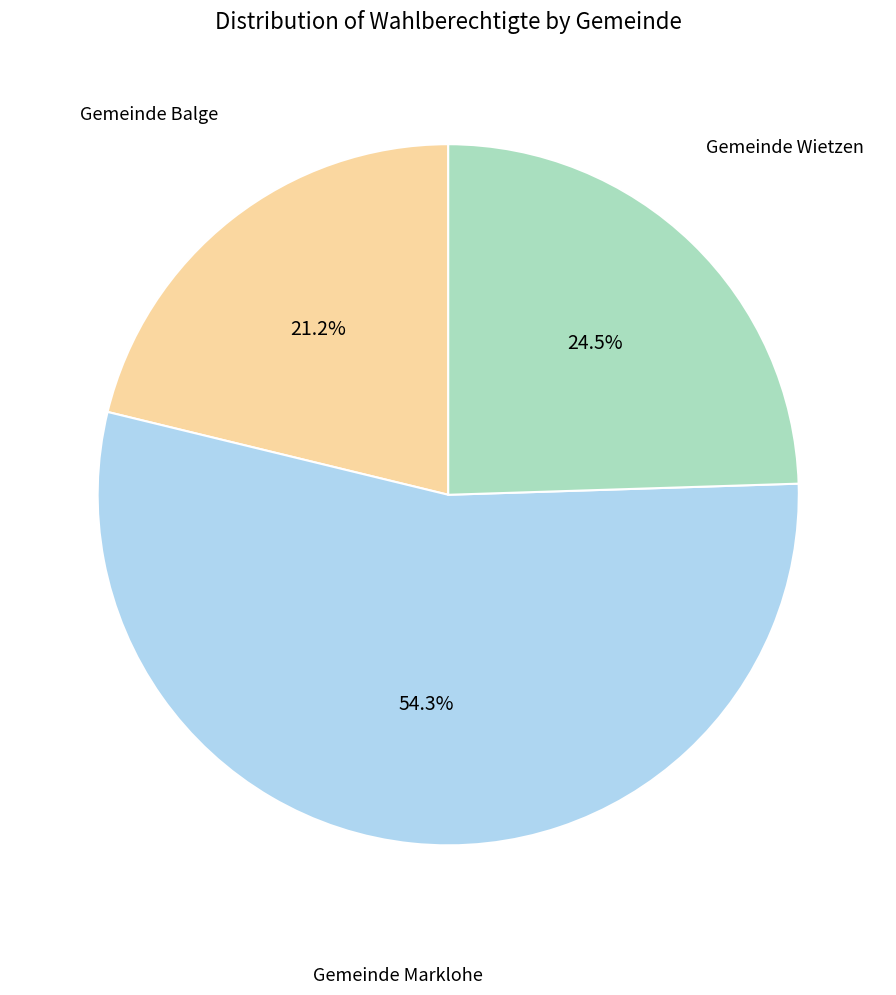

Does any single category account for the majority?

Yes